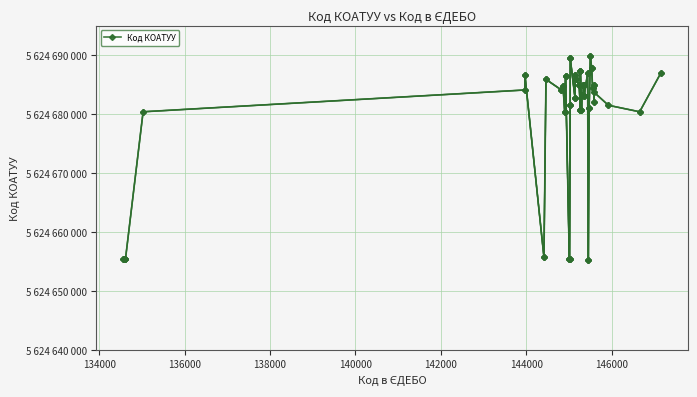

Does the chart have visible grid lines?

Yes